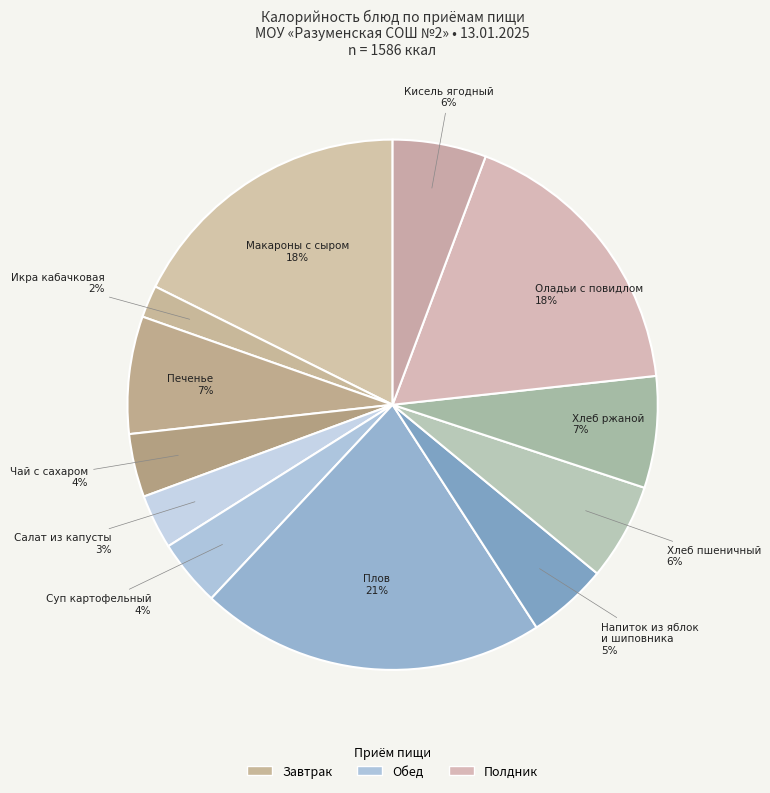

True or false: Плов accounts for 21% of the total.

True